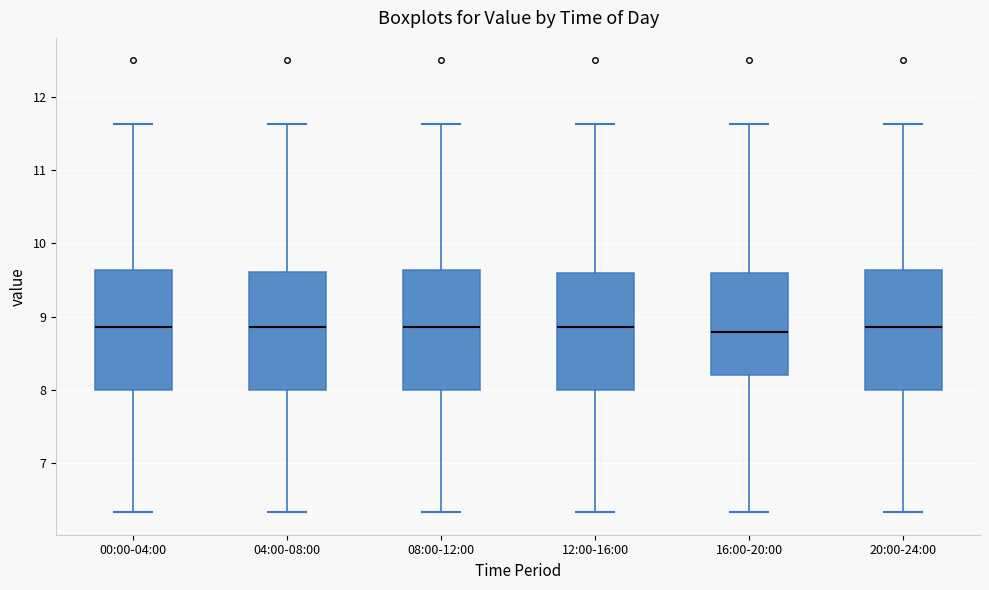

Reading left to right, transcribe this box plot: for each box, give where its median line is, the range the box spans, and where its two whiskers end, as read against the y-axis. The values are not printed on the chart, so give them approximately, as read against the axis.

00:00-04:00: median 8.9, box 8.0 to 9.6, whiskers 6.3 to 11.6
04:00-08:00: median 8.9, box 8.0 to 9.6, whiskers 6.3 to 11.6
08:00-12:00: median 8.9, box 8.0 to 9.6, whiskers 6.3 to 11.6
12:00-16:00: median 8.9, box 8.0 to 9.6, whiskers 6.3 to 11.6
16:00-20:00: median 8.8, box 8.2 to 9.6, whiskers 6.3 to 11.6
20:00-24:00: median 8.9, box 8.0 to 9.6, whiskers 6.3 to 11.6